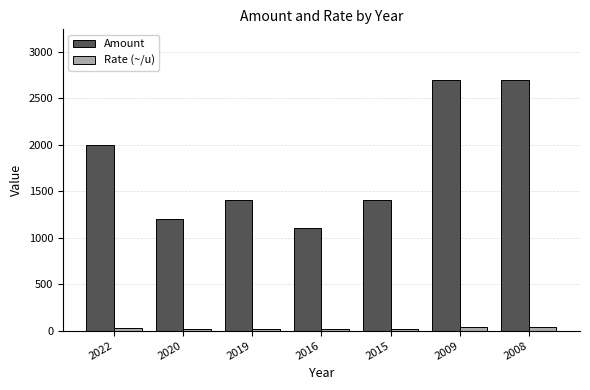

Is the value of Rate (~/u) at 2020 greater than the value of Amount at 2022?

No